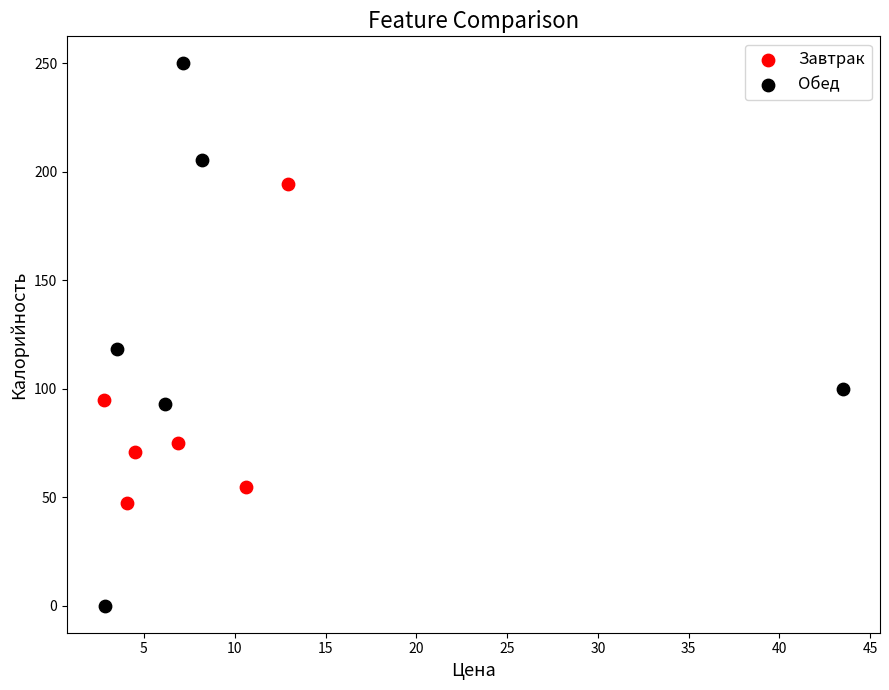

What are all the series names shown in the legend?

Завтрак, Обед